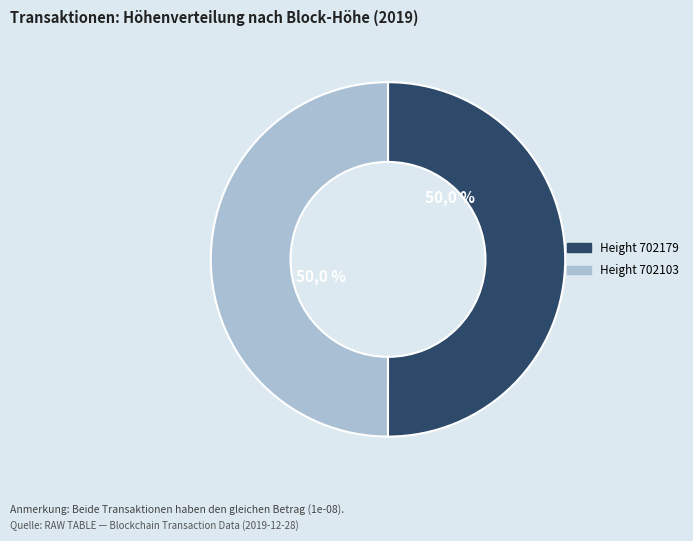

Combined, what portion of the pie is 702103 and 702179?

100.0%